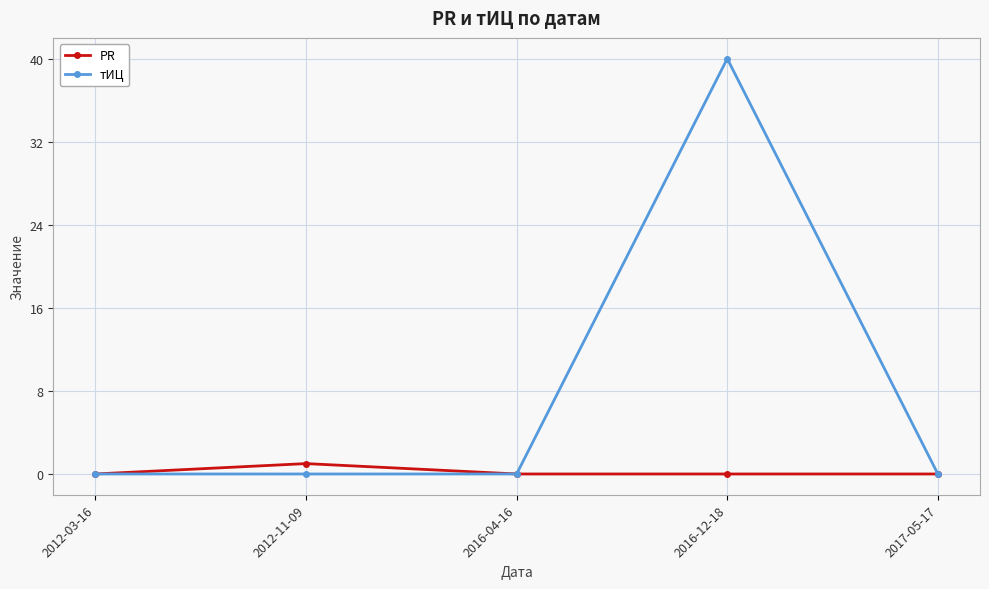

Which series changed the most between 2016-12-18 and 2017-05-17?

тИЦ